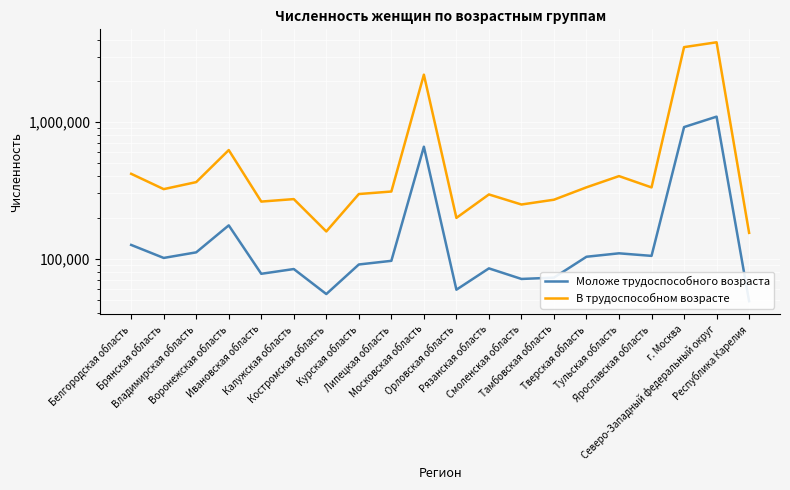

Is the value of Моложе трудоспособного возраста at Тверская область greater than the value of В трудоспособном возрасте at Рязанская область?

No